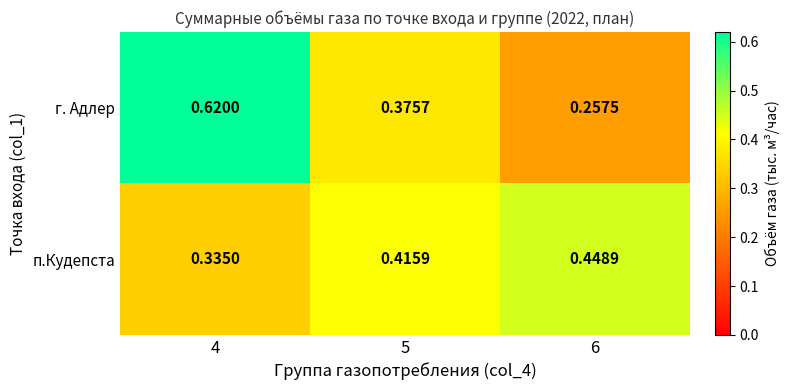

Which label corresponds to the largest value in the chart?

4